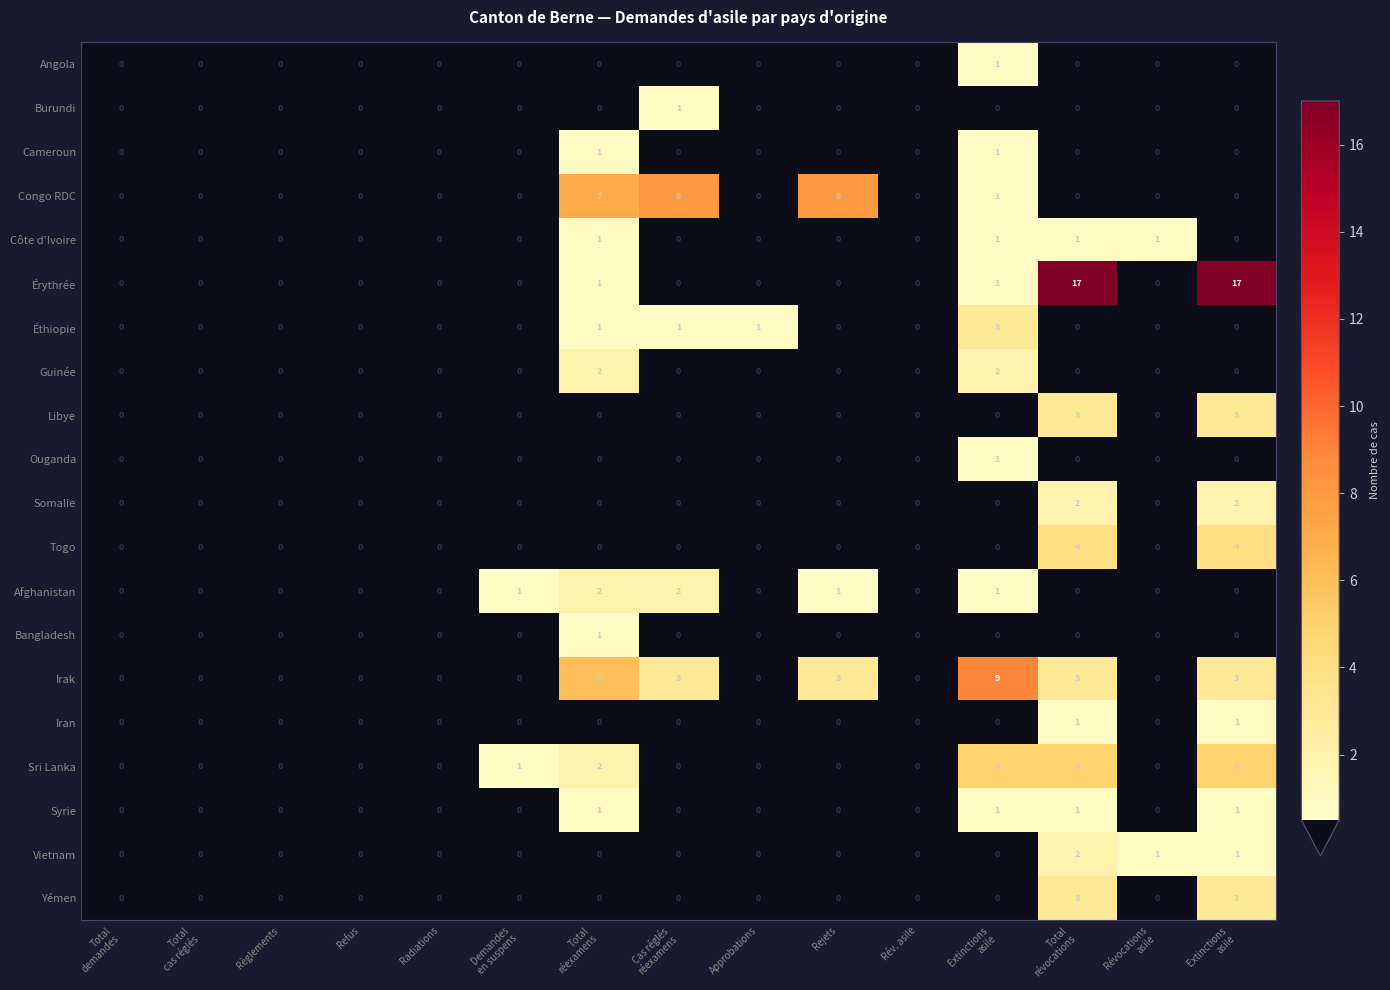

How many values in Syrie are above zero?

4